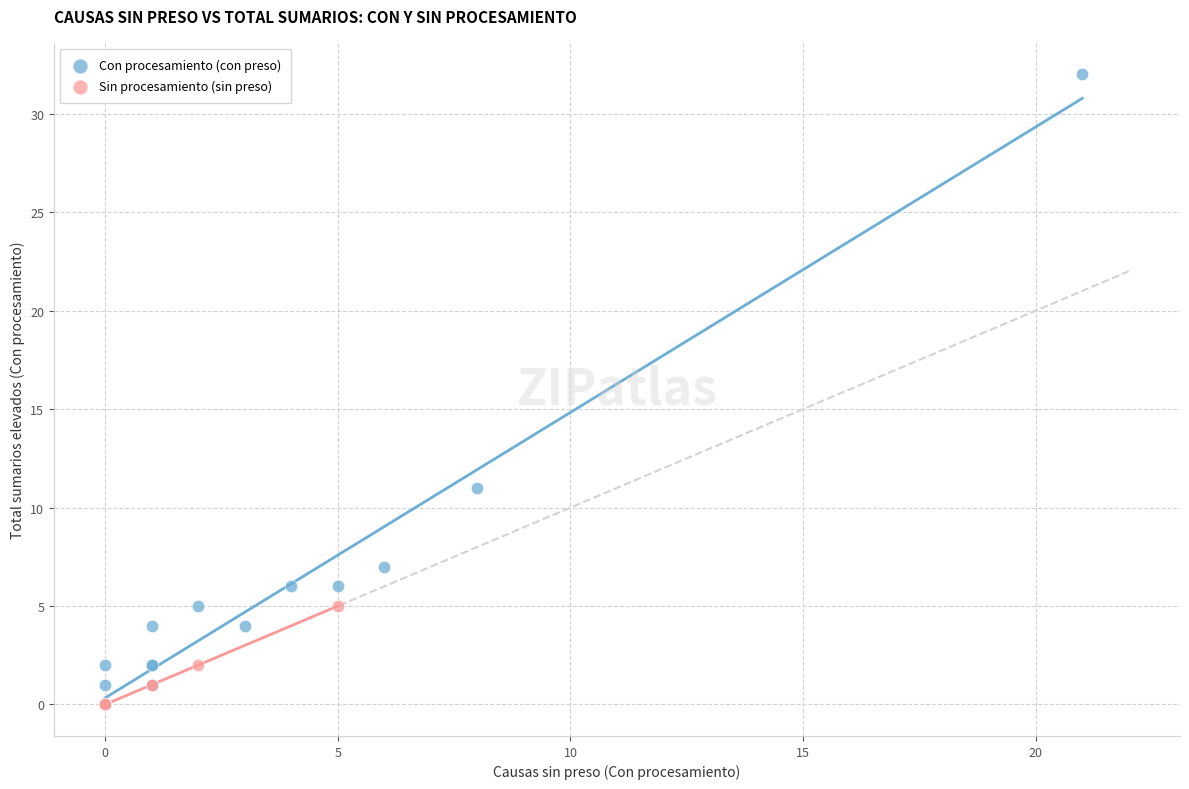

Which series has the largest Y range (max minus min)?

Con procesamiento (con preso)